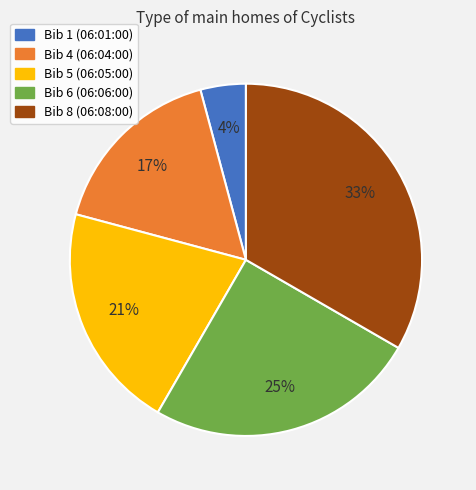

To the nearest percent, what is the average slice percentage?

20%